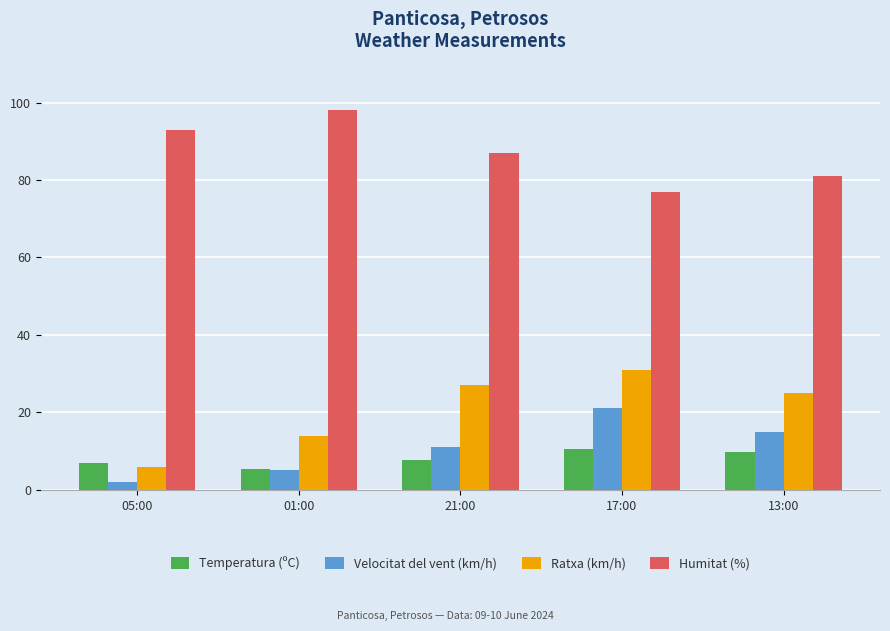

The value of Ratxa (km/h) at 01:00 is 20.2. True or false?

False